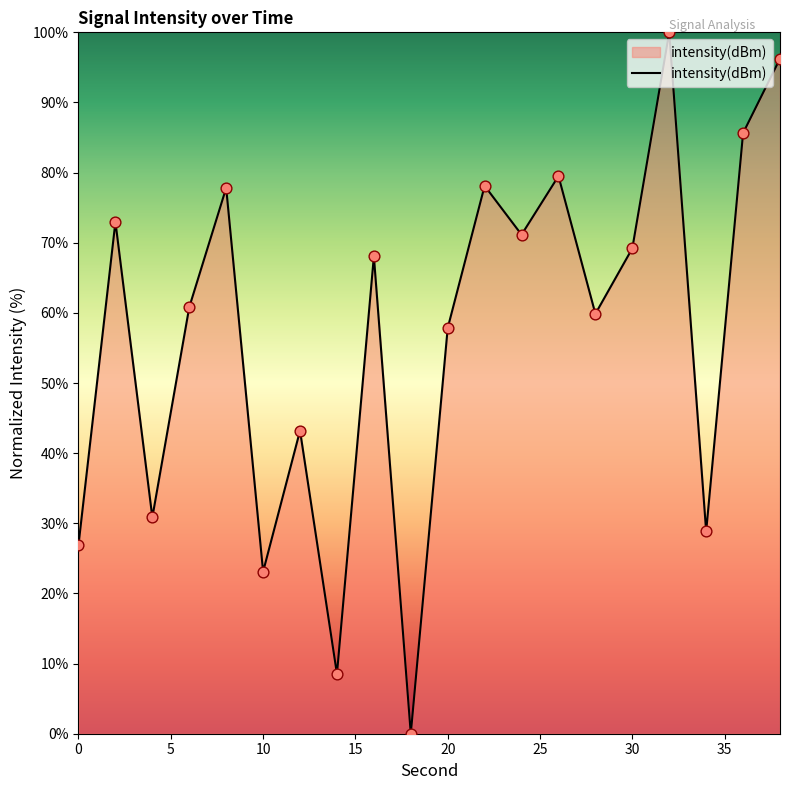

What is the maximum value shown in the chart?

100.0